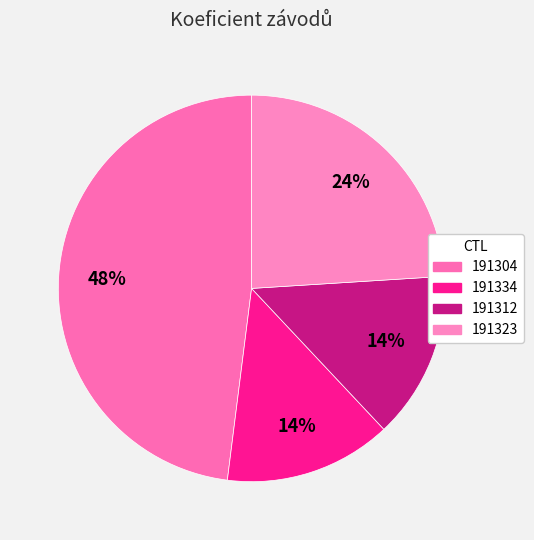

Which slice is the smallest?

191334